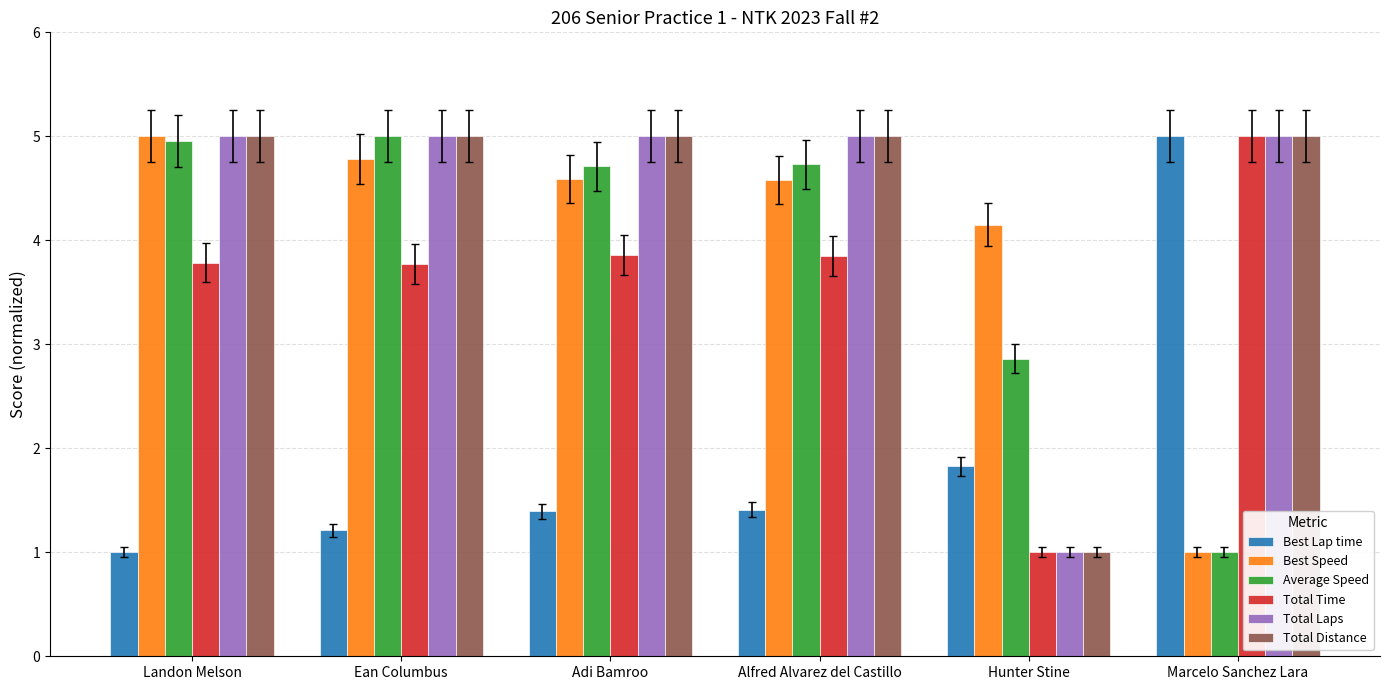

How many distinct data groups are displayed?

6